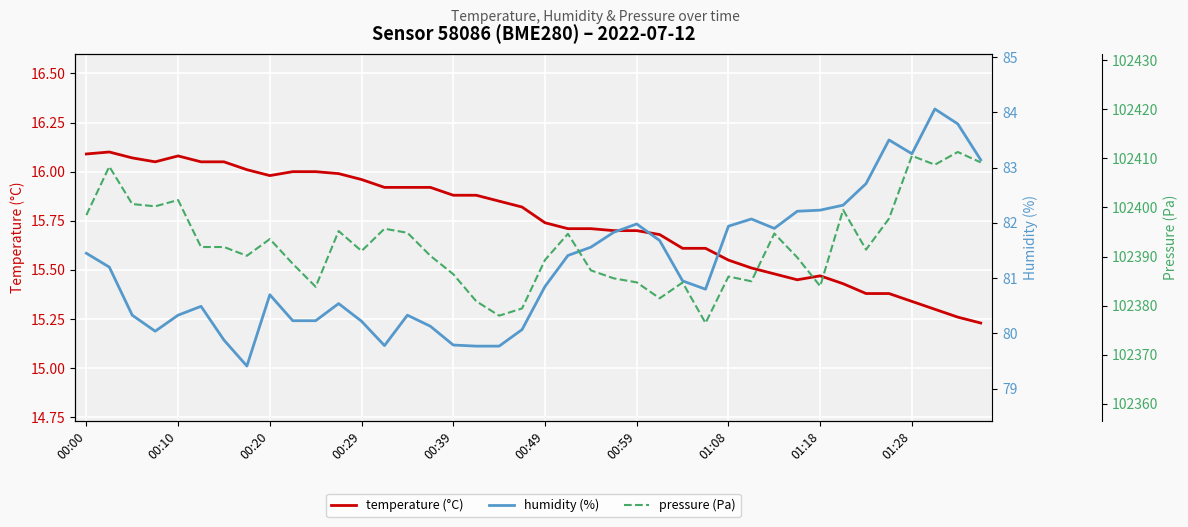

Is this an area chart (filled region under the line)?

No